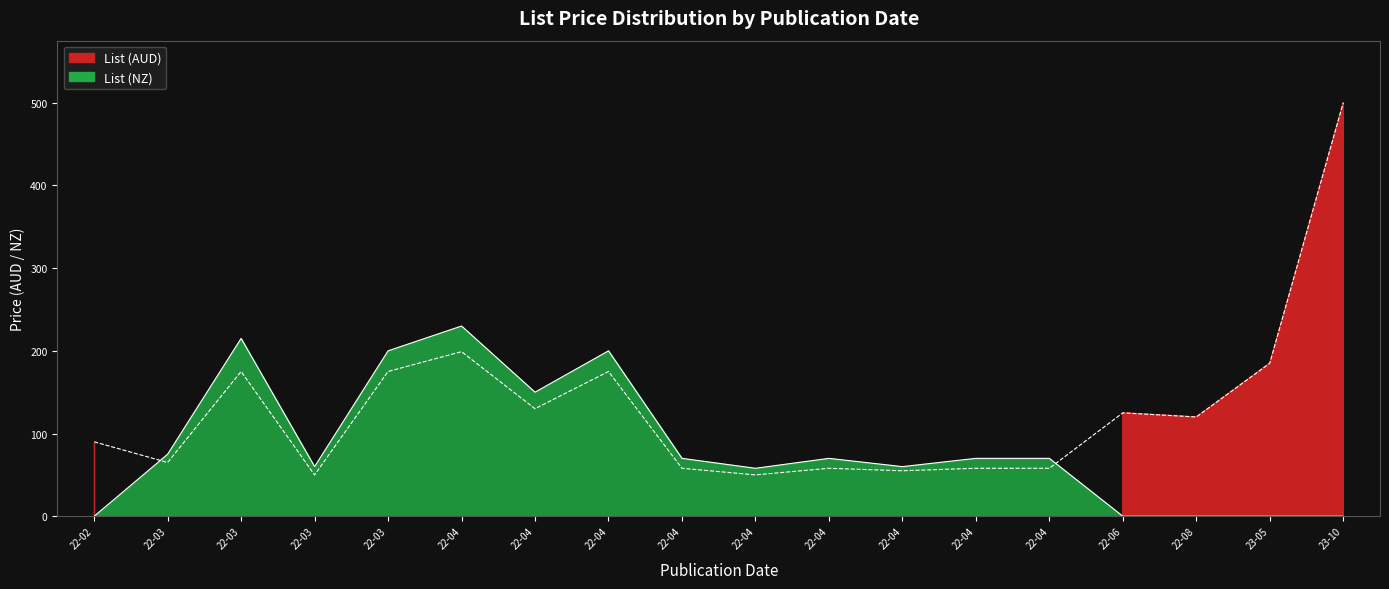

How many lines are shown in the chart?

2